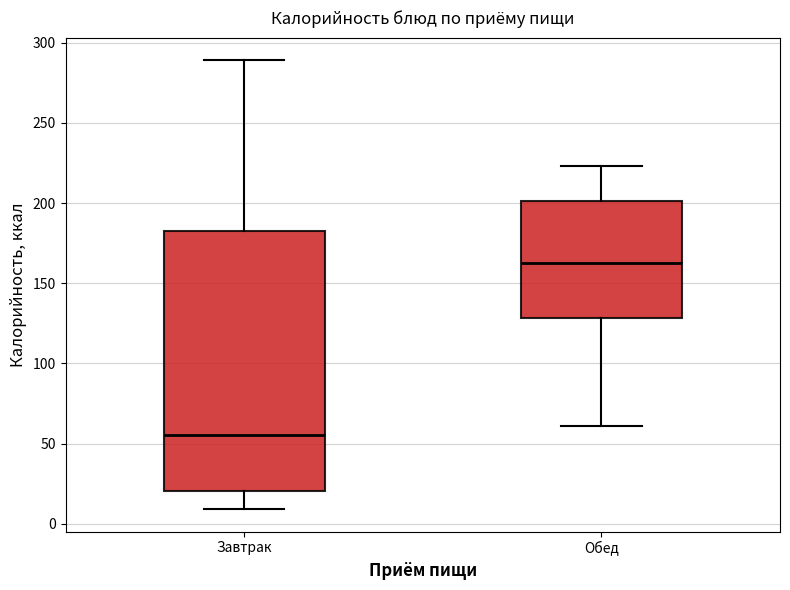

Where does the median line of the box for Обед sit on the y-axis? The values are not printed on the chart, so give them approximately, as read against the axis.

165